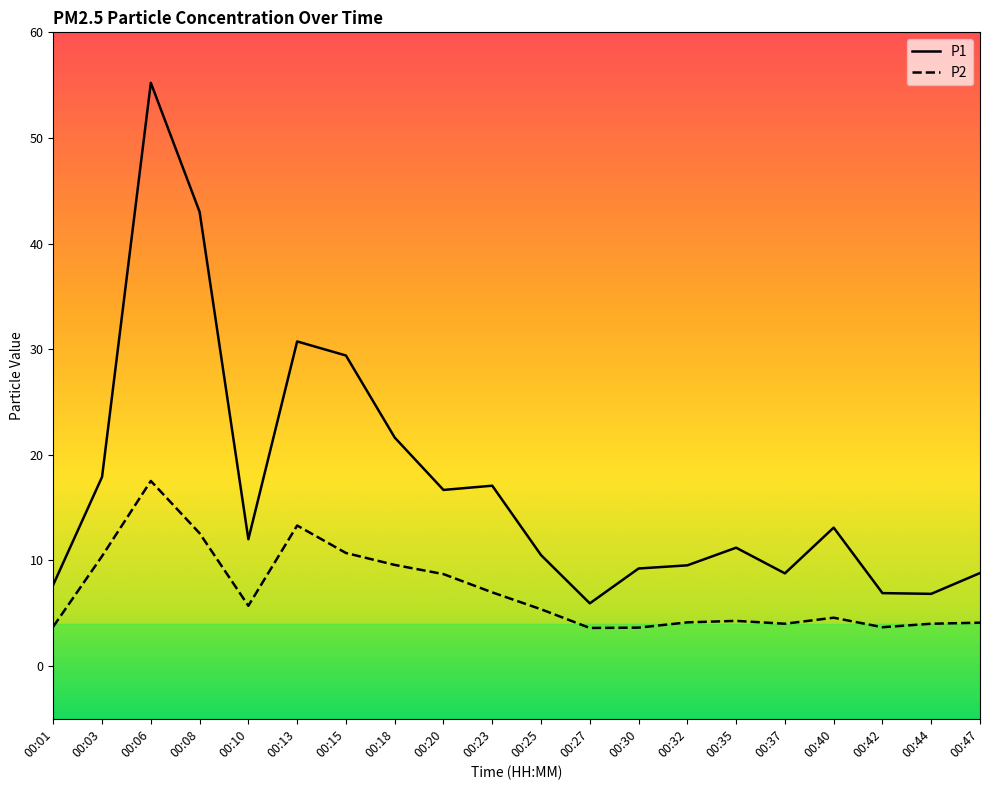

Between 00:15 and 00:35, which series saw the biggest shift?

P1